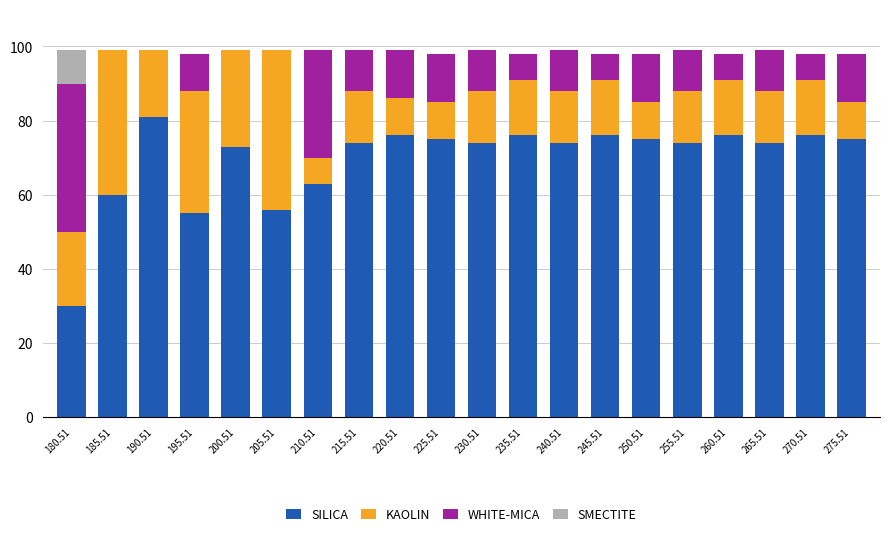

How many categories are shown in the chart?

20